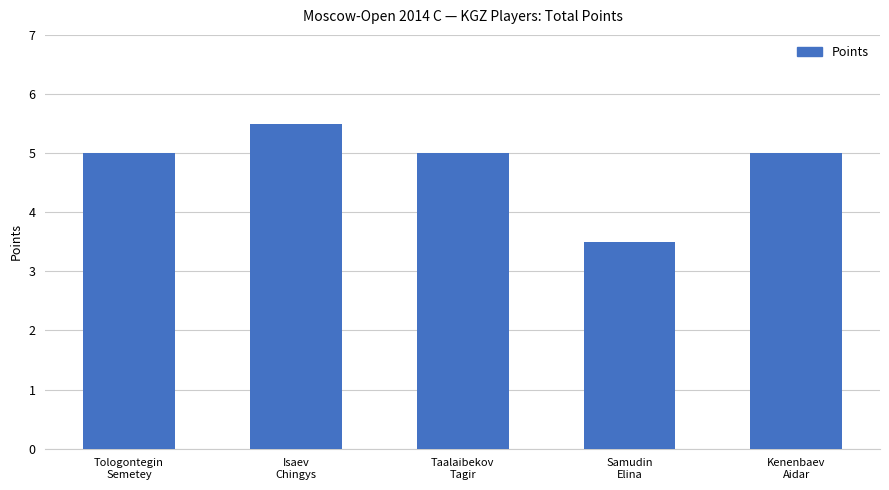

The chart shows a value of 5.0 at Taalaibekov
Tagir. True or false?

True